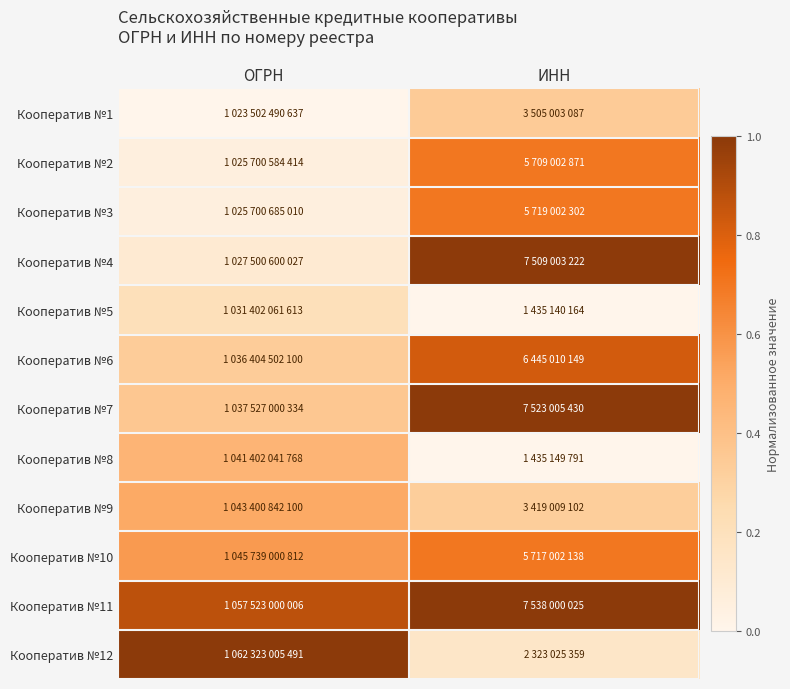

Which category has the highest value across all series?

ИНН